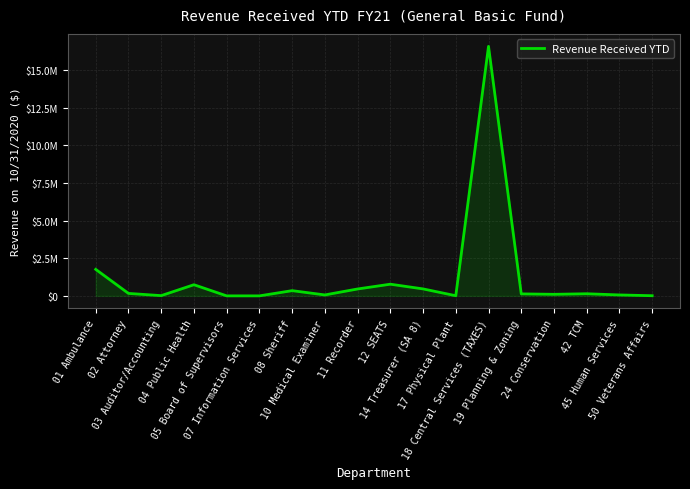

Is this an area chart (filled region under the line)?

Yes